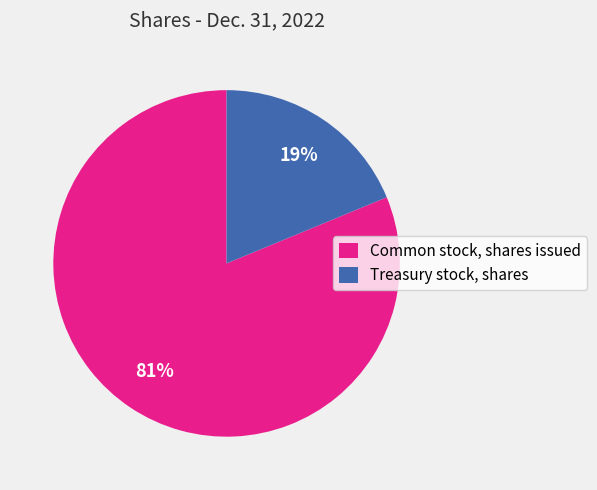

Is it true that Common stock, shares issued is 81% of the pie?

True